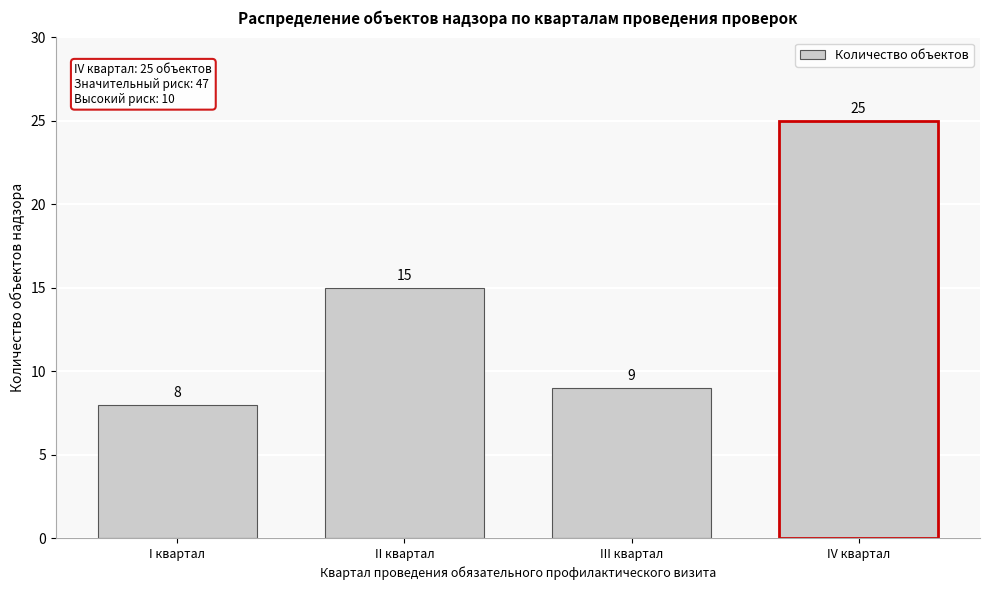

Reading left to right, what are all the values shown in this chart?

8	15	9	25